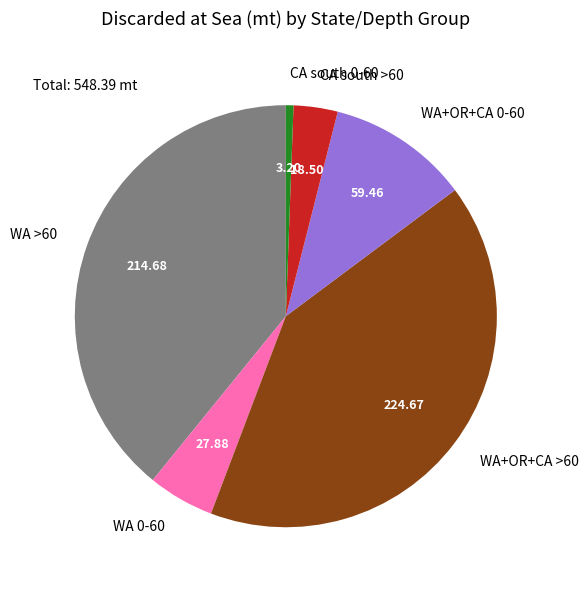

Which slice is the largest?

WA+OR+CA >60